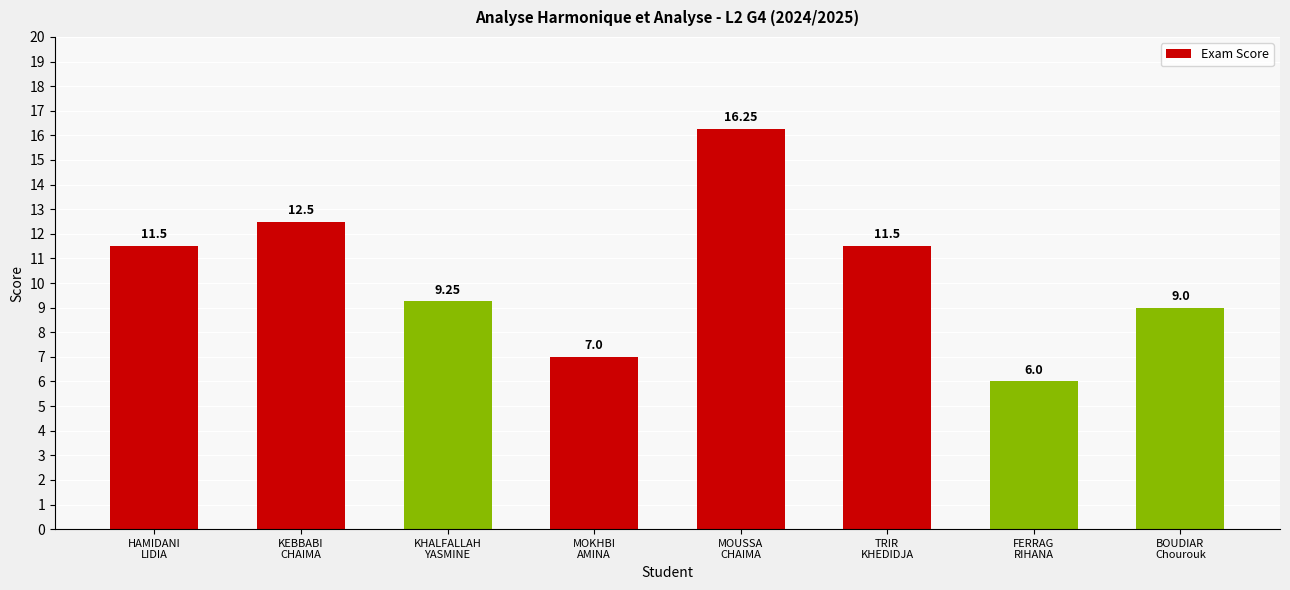

What is the average value?

10.4